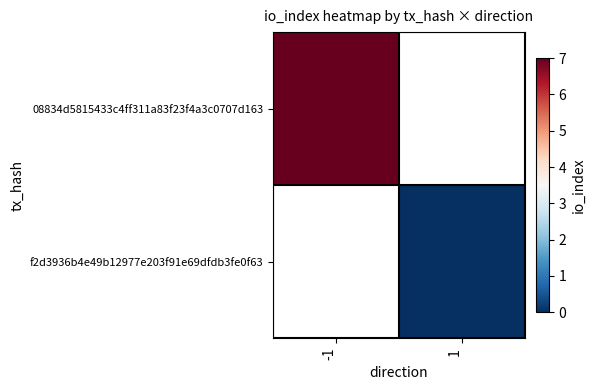

How many distinct data groups are displayed?

2